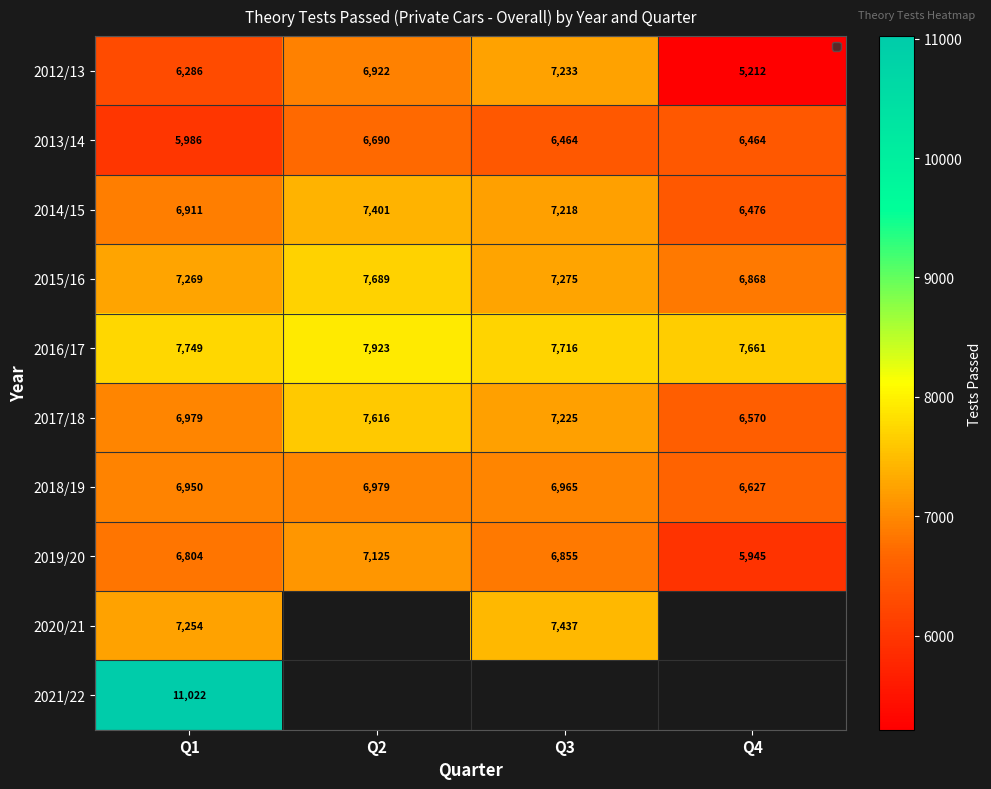

What is the sum of all 2016/17 values?

31049